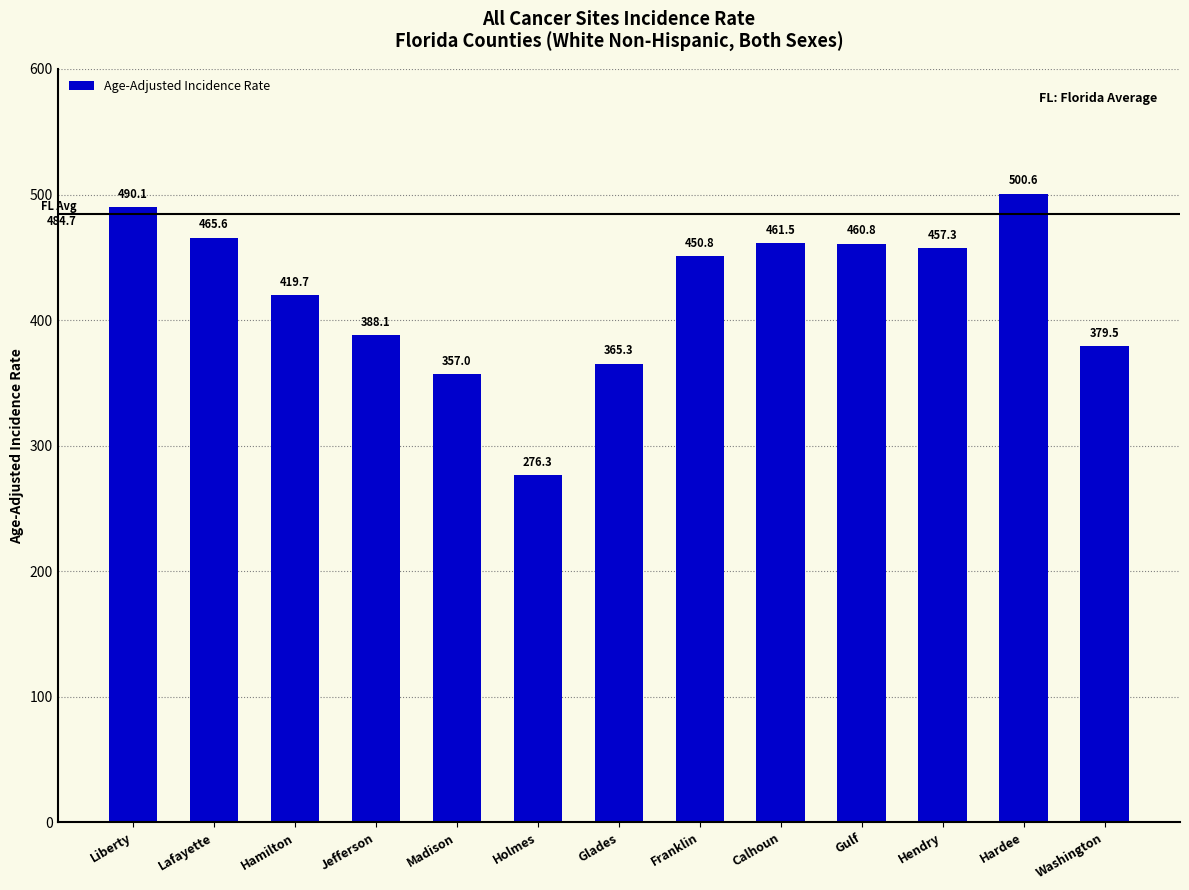

Which label corresponds to the largest value in the chart?

Hardee